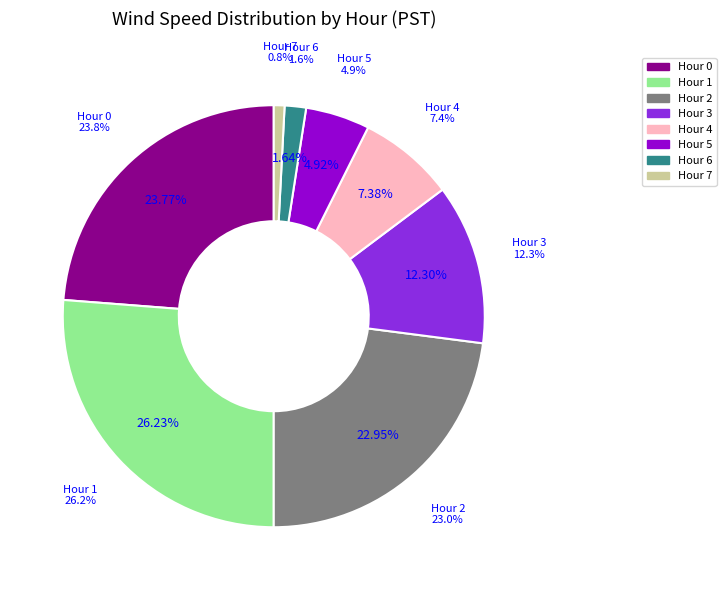

How many segments does this pie chart have?

8